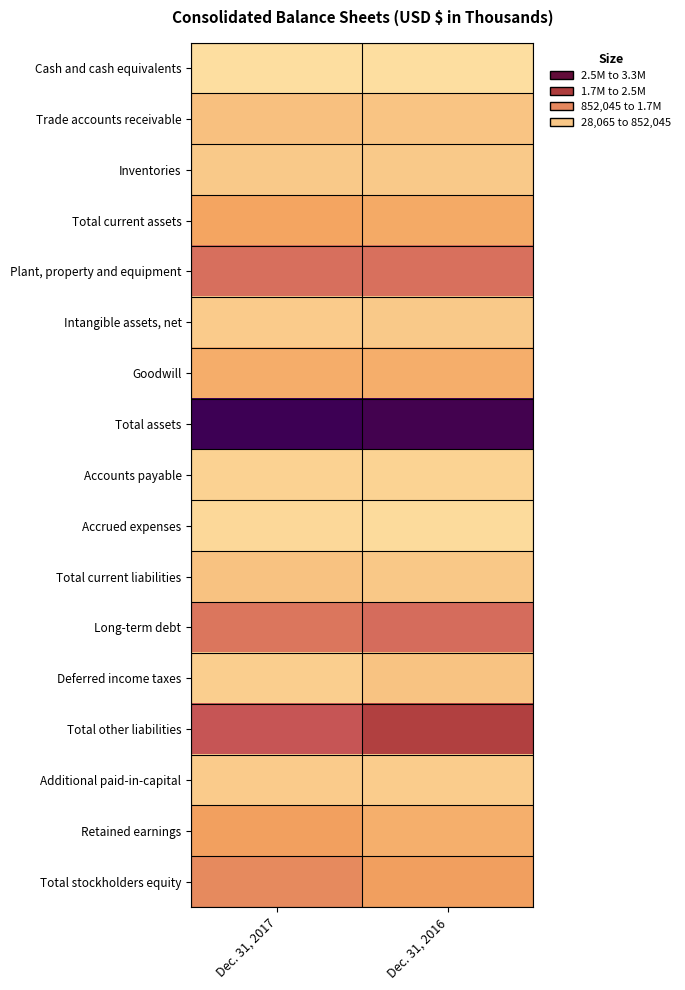

Reading left to right, list all the values displayed in this chart.

Cash and cash equivalents: Dec. 31, 2017=28065	Dec. 31, 2016=29385
Trade accounts receivable: Dec. 31, 2017=443462	Dec. 31, 2016=392962
Inventories: Dec. 31, 2017=315575	Dec. 31, 2016=322664
Total current assets: Dec. 31, 2017=827861	Dec. 31, 2016=768820
Plant, property and equipment: Dec. 31, 2017=1453607	Dec. 31, 2016=1441557
Intangible assets, net: Dec. 31, 2017=297475	Dec. 31, 2016=314413
Goodwill: Dec. 31, 2017=720611	Dec. 31, 2016=705617
Total assets: Dec. 31, 2017=3323985	Dec. 31, 2016=3255875
Accounts payable: Dec. 31, 2017=199574	Dec. 31, 2016=189350
Accrued expenses: Dec. 31, 2017=105951	Dec. 31, 2016=76480
Total current liabilities: Dec. 31, 2017=422530	Dec. 31, 2016=340693
Long-term debt: Dec. 31, 2017=1374502	Dec. 31, 2016=1485323
Deferred income taxes: Dec. 31, 2017=252101	Dec. 31, 2016=405561
Total other liabilities: Dec. 31, 2017=1764441	Dec. 31, 2016=2010852
Additional paid-in-capital: Dec. 31, 2017=291629	Dec. 31, 2016=275970
Retained earnings: Dec. 31, 2017=894061	Dec. 31, 2016=689668
Total stockholders equity: Dec. 31, 2017=1137014	Dec. 31, 2016=904330